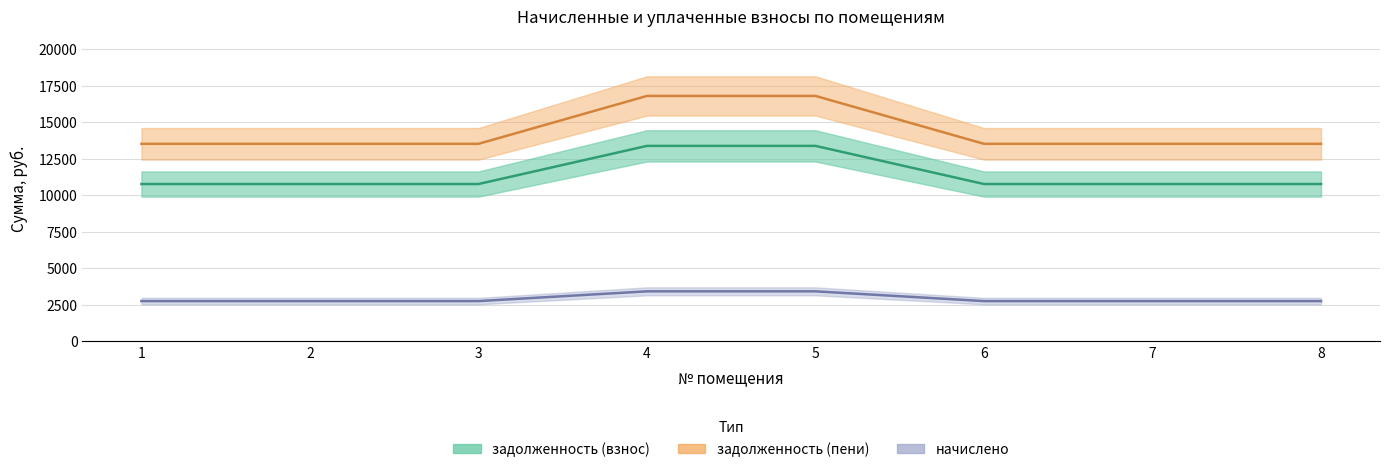

True or false: начислено and задолженность (пени) cross at least once.

False